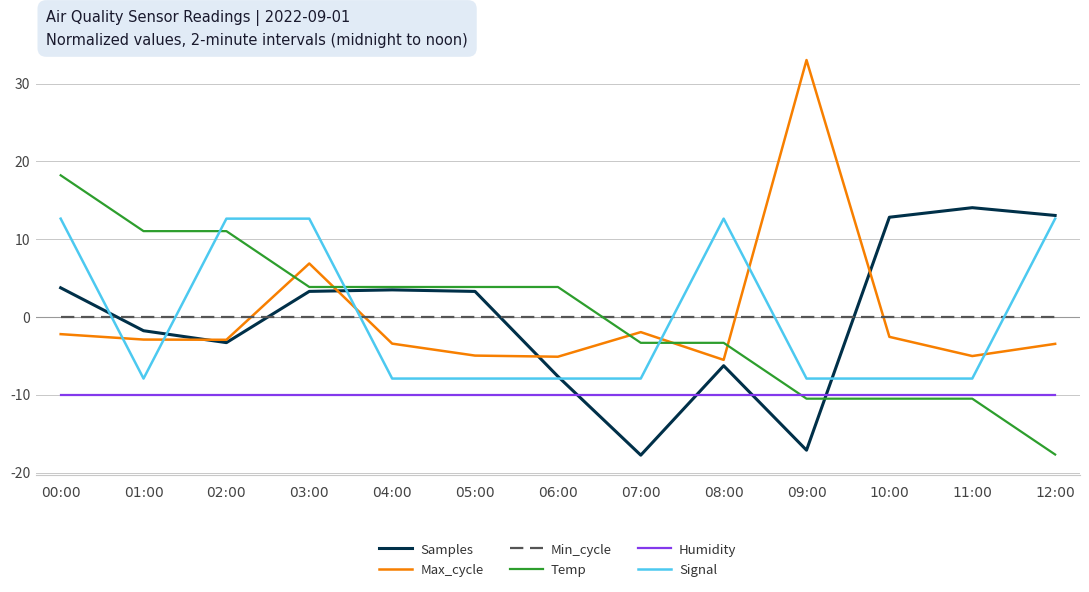

How many categories are shown in the chart?

13